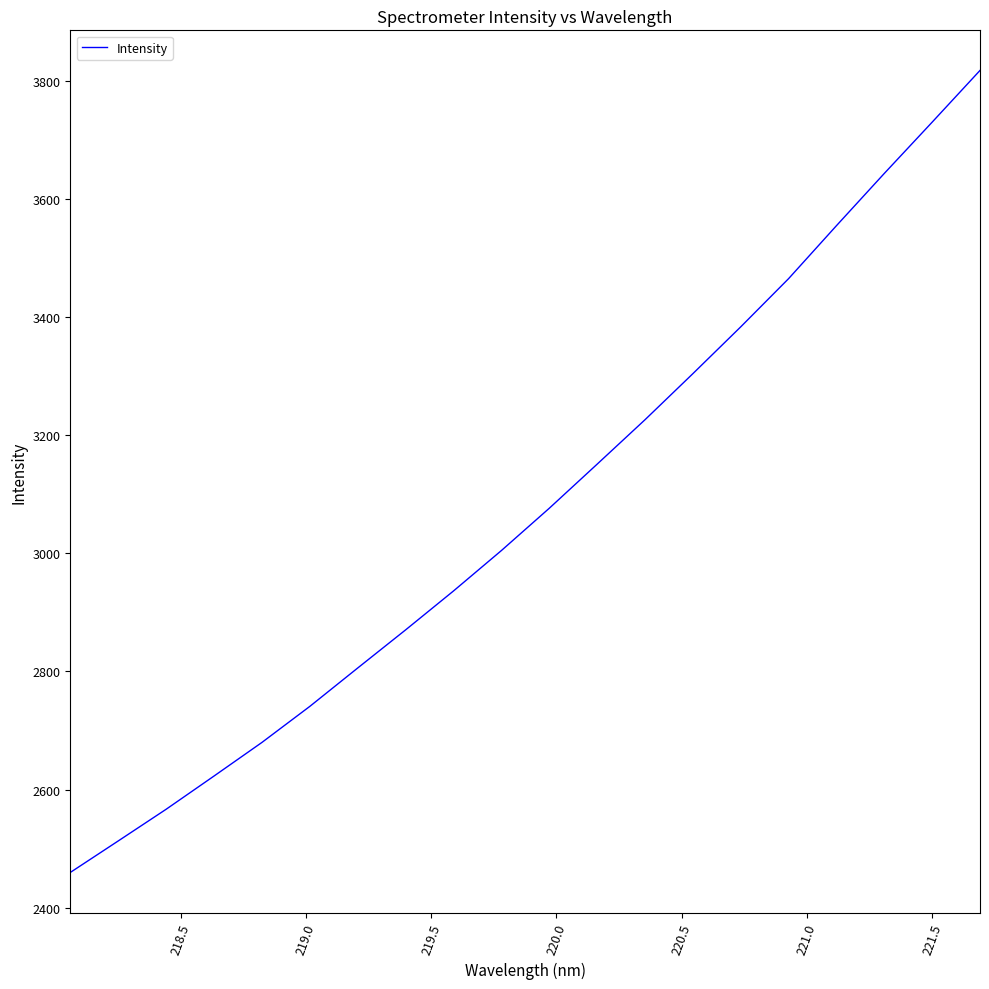

What is the maximum value shown in the chart?

3817.4